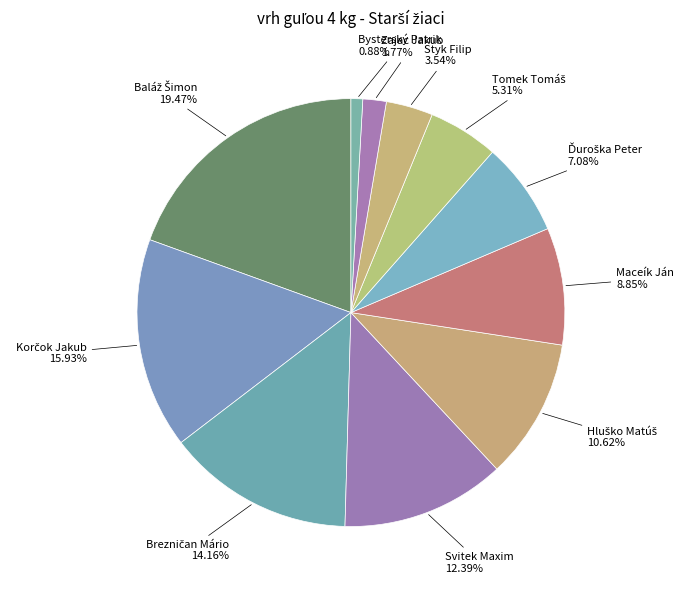

Rank the categories by value from highest to lowest.

Baláž Šimon, Korčok Jakub, Brezničan Mário, Svitek Maxim, Hluško Matúš, Maceík Ján, Ďuroška Peter, Tomek Tomáš, Styk Filip, Zajac Jakub, Bysterský Patrik